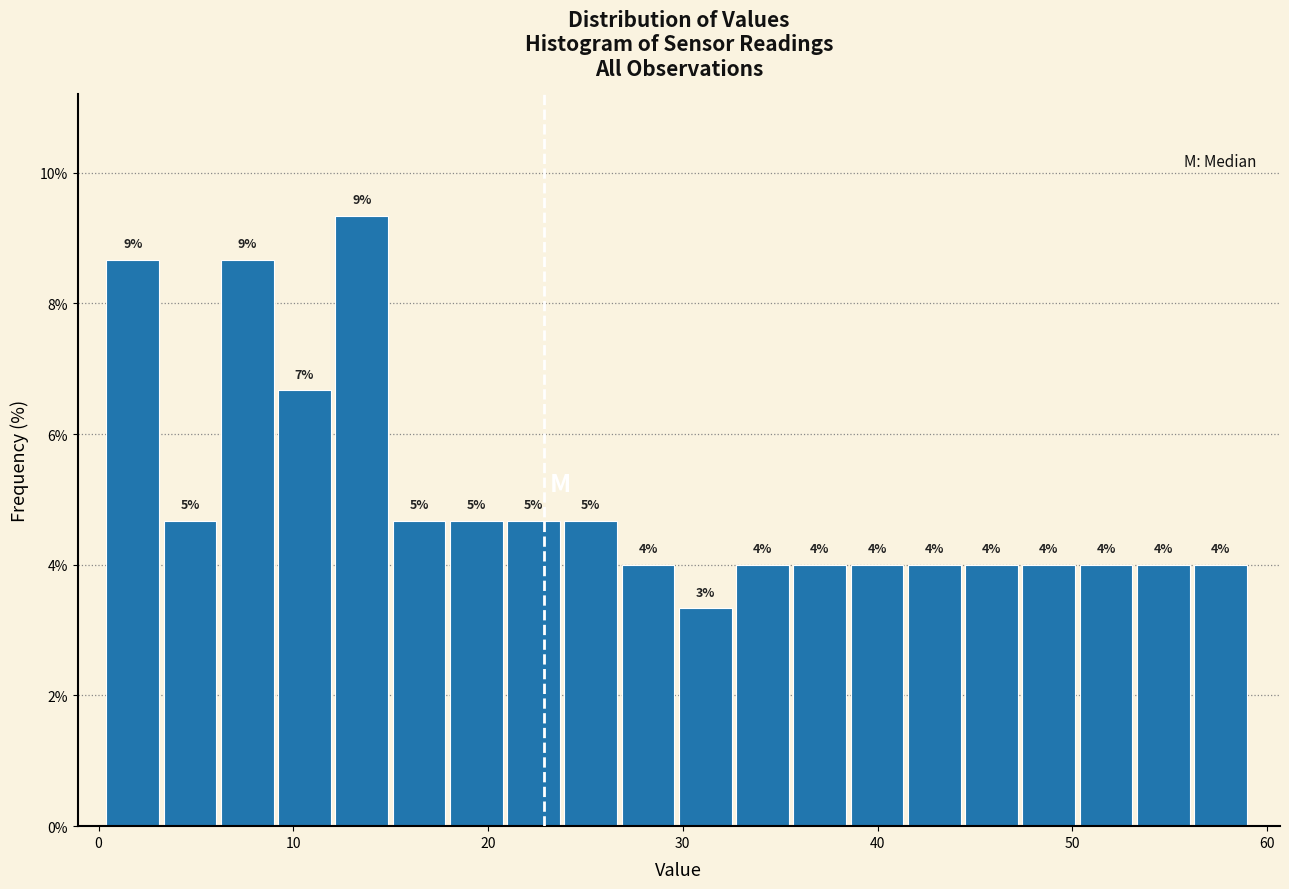

Around what value on the x-axis is the tallest bar? Give the approximate position of its centre, as read against the axis.

14